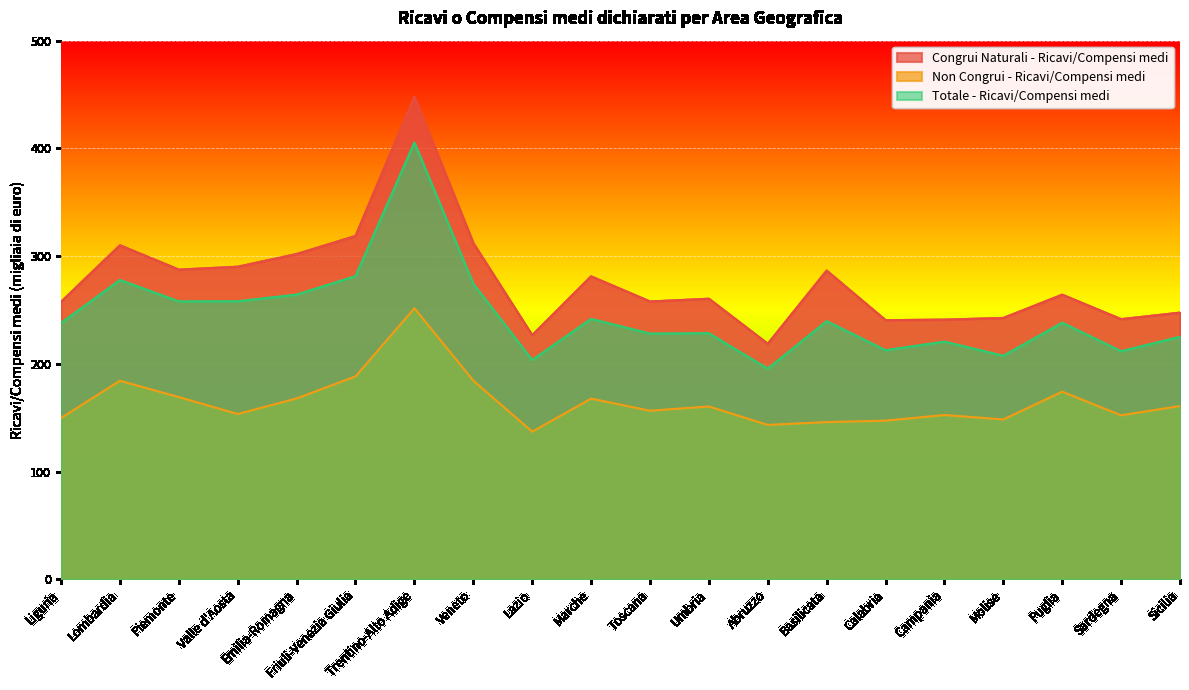

Which category has the highest value across all series?

Trentino-Alto Adige